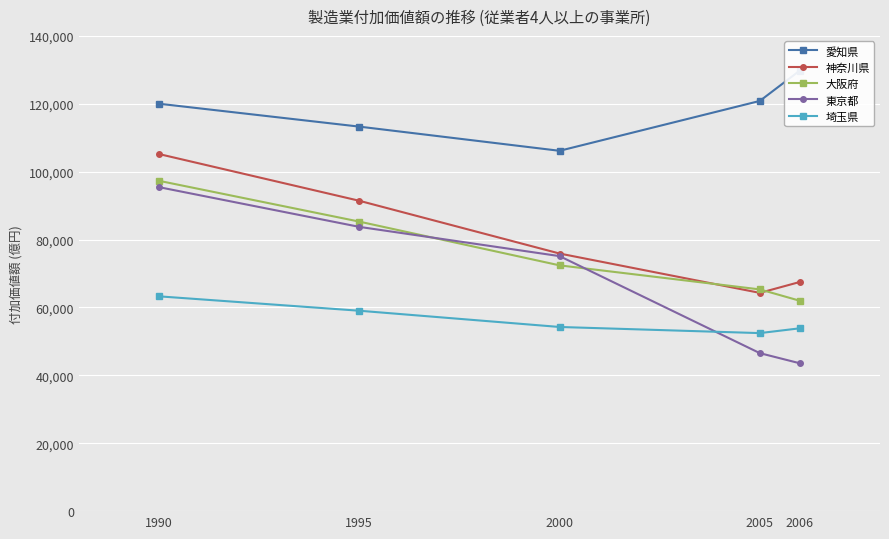

The value of 埼玉県 at 2006 is 13949.8. True or false?

False